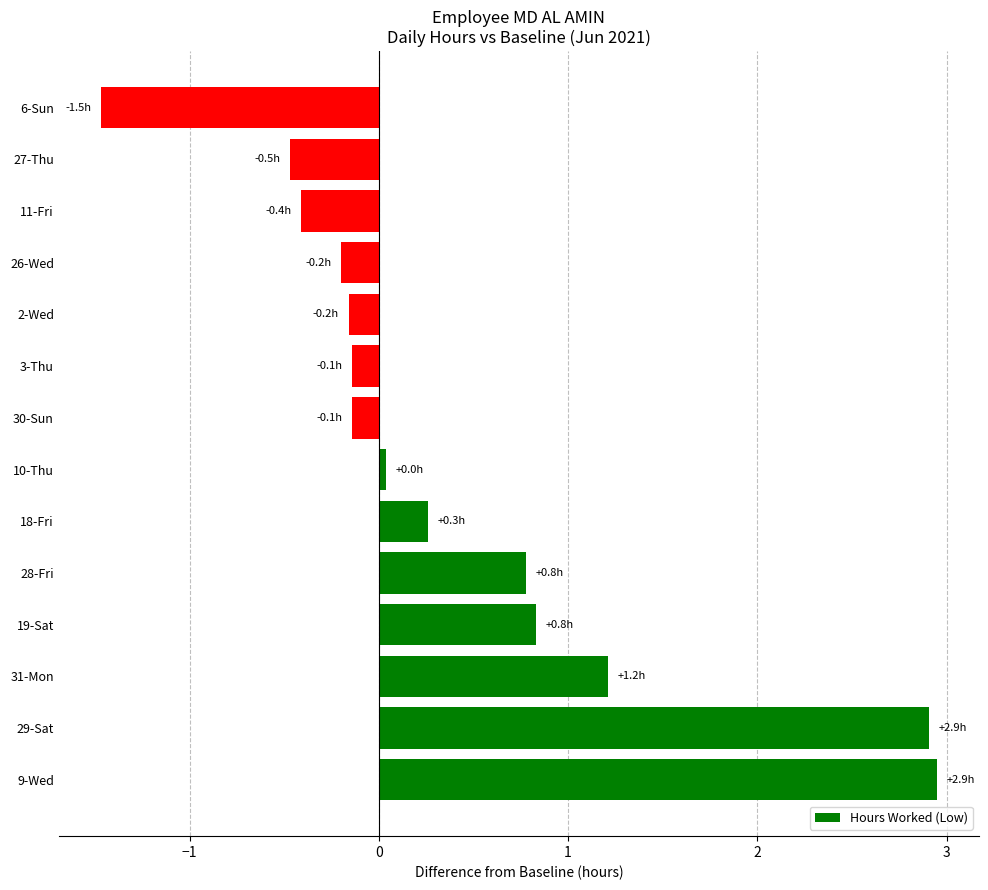

Are the bars grouped side by side (vs. stacked)?

No